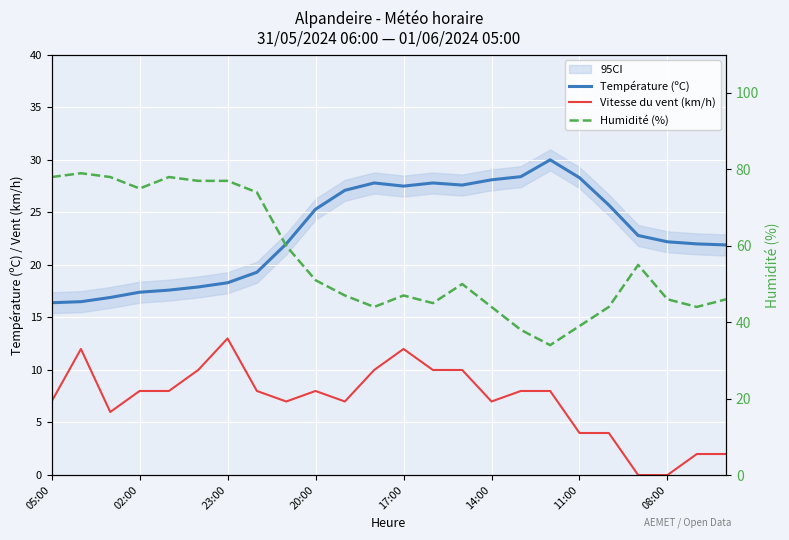

How many lines are shown in the chart?

3